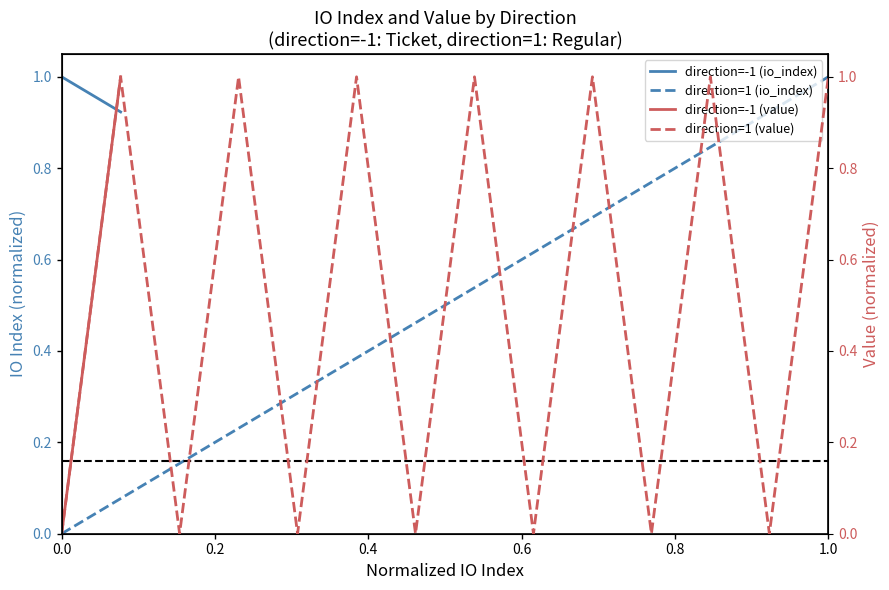

Which category has the highest value in the direction=1 (io_index) series?

1.0